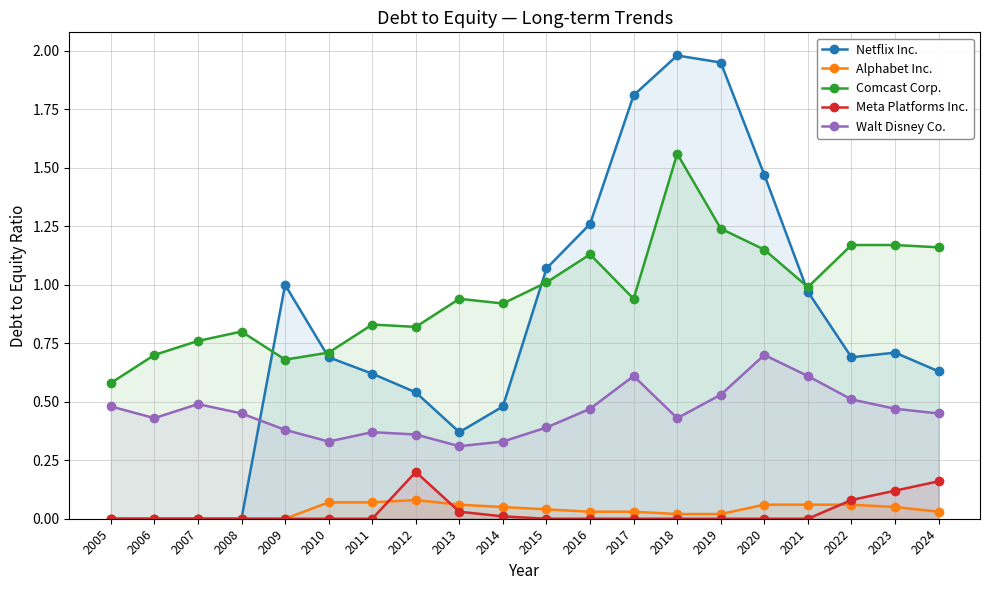

Which series changed the most between 2006 and 2016?

Netflix Inc.